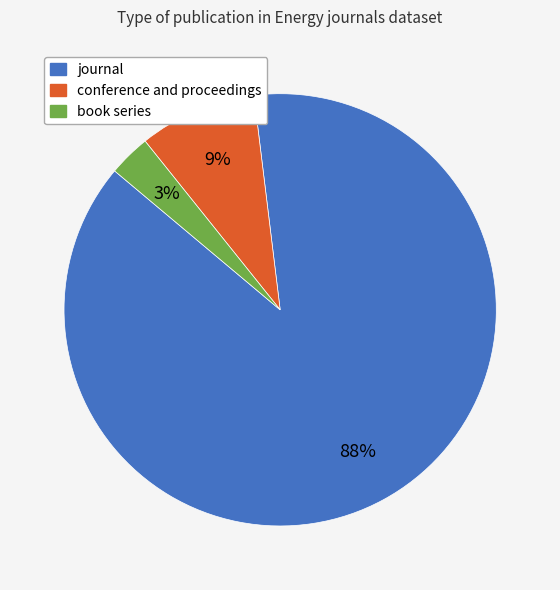

To the nearest percent, what portion does book series represent?

3%